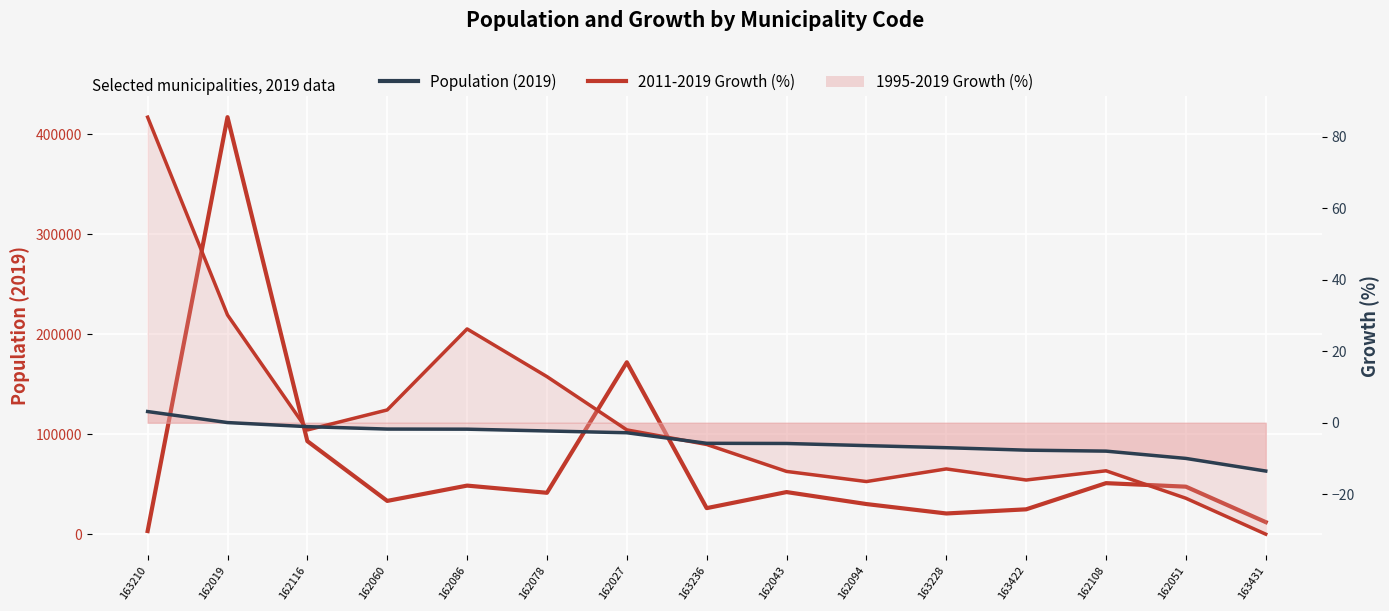

Which has a higher value, 162108 or 162027?

162027